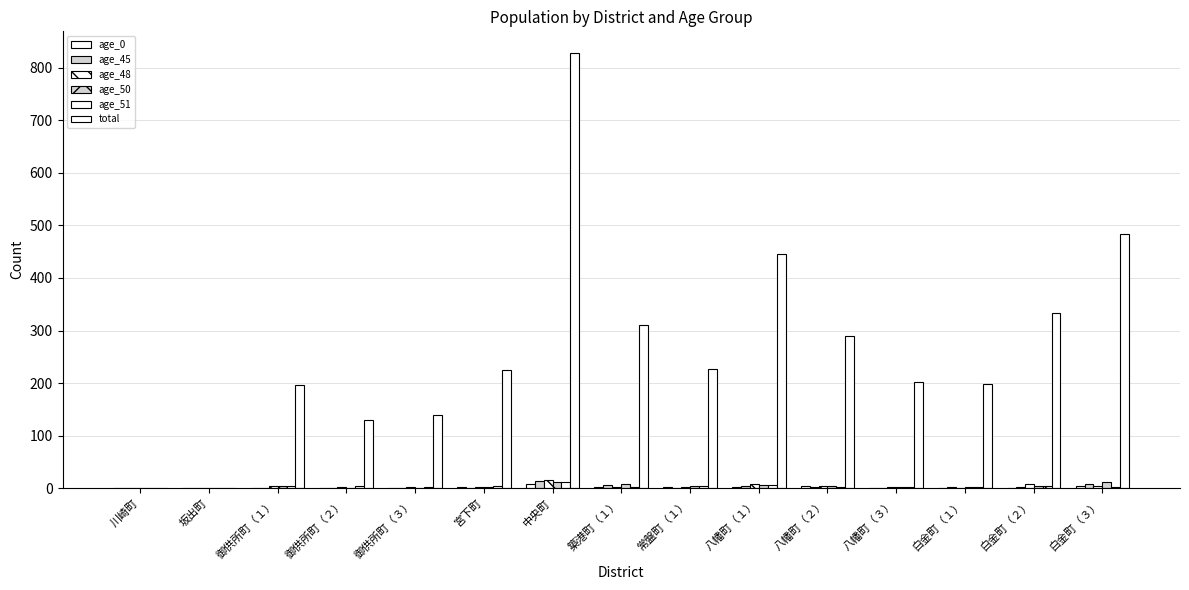

How many categories are shown in the chart?

15